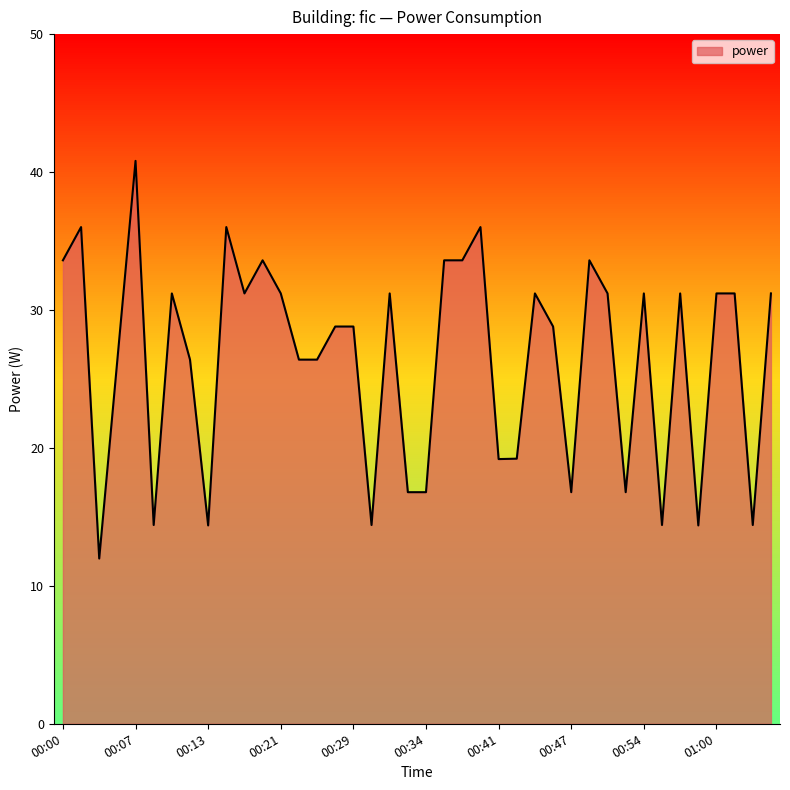

What is the smallest value displayed?

12.0